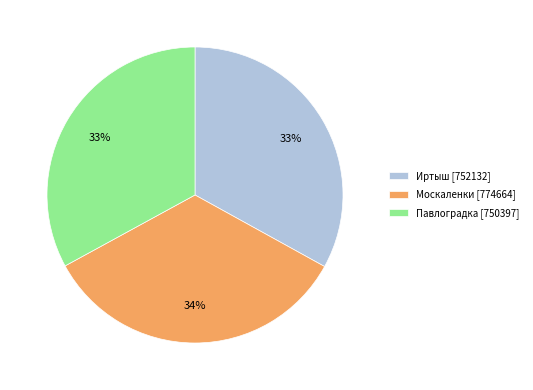

Combined, do Москаленки [774664] and Иртыш [752132] account for over 50%?

Yes